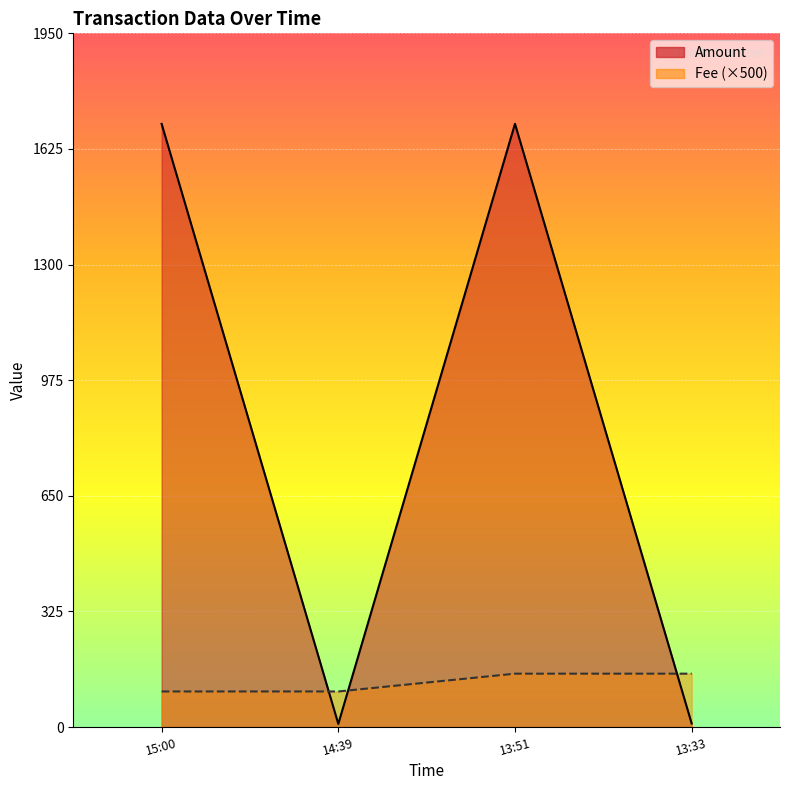

What is the total value across all series at 13:51?

1845.3